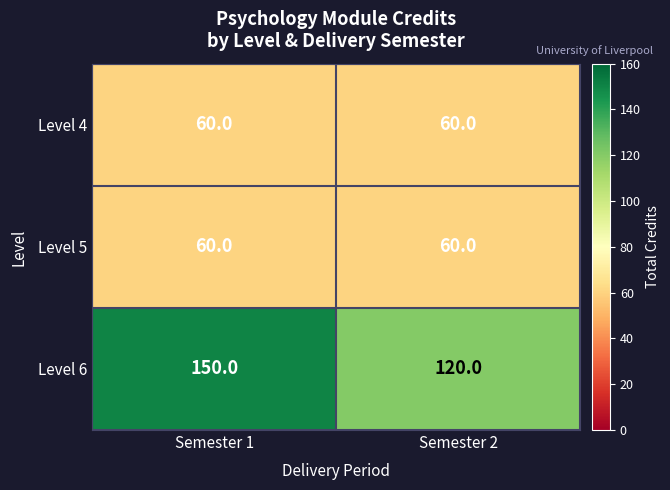

The Level 4 series shows 26 at Semester 2. True or false?

False